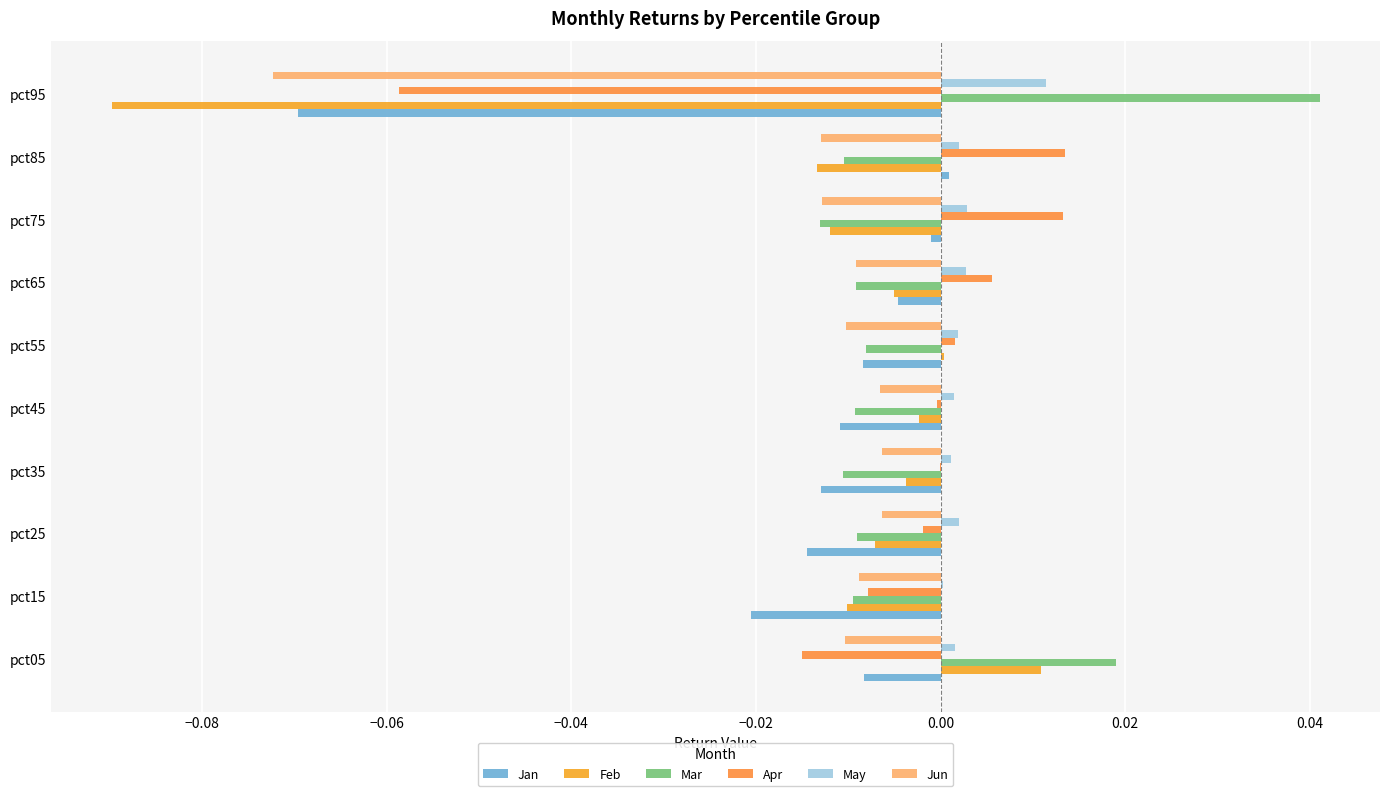

Reading left to right, what are all the values shown in this chart?

Jan: -0.0	-0.0	-0.0	-0.0	-0.0	-0.0	-0.0	-0.0	0.0	-0.1
Feb: 0.0	-0.0	-0.0	-0.0	-0.0	0.0	-0.0	-0.0	-0.0	-0.1
Mar: 0.0	-0.0	-0.0	-0.0	-0.0	-0.0	-0.0	-0.0	-0.0	0.0
Apr: -0.0	-0.0	-0.0	-0.0	-0.0	0.0	0.0	0.0	0.0	-0.1
May: 0.0	0.0	0.0	0.0	0.0	0.0	0.0	0.0	0.0	0.0
Jun: -0.0	-0.0	-0.0	-0.0	-0.0	-0.0	-0.0	-0.0	-0.0	-0.1